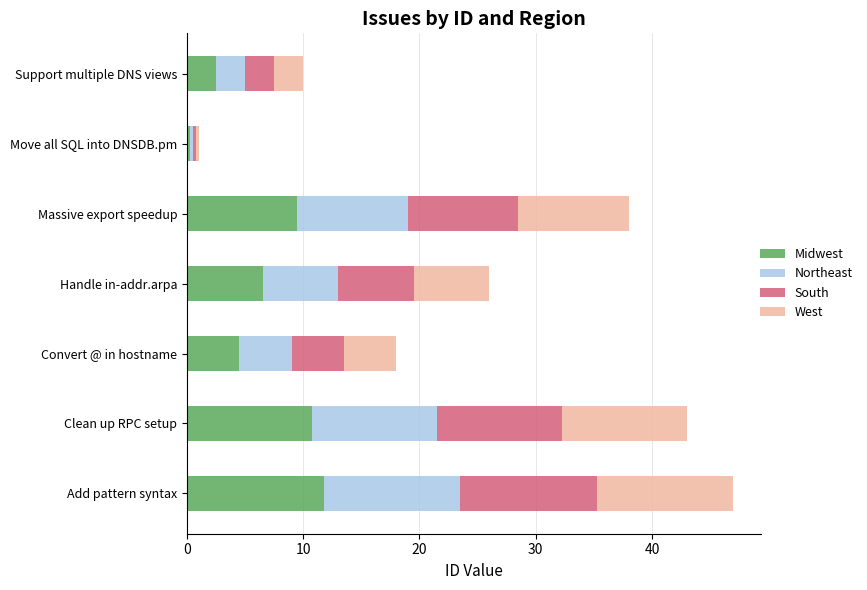

Which category has the lowest value in the Midwest series?

Move all SQL into DNSDB.pm